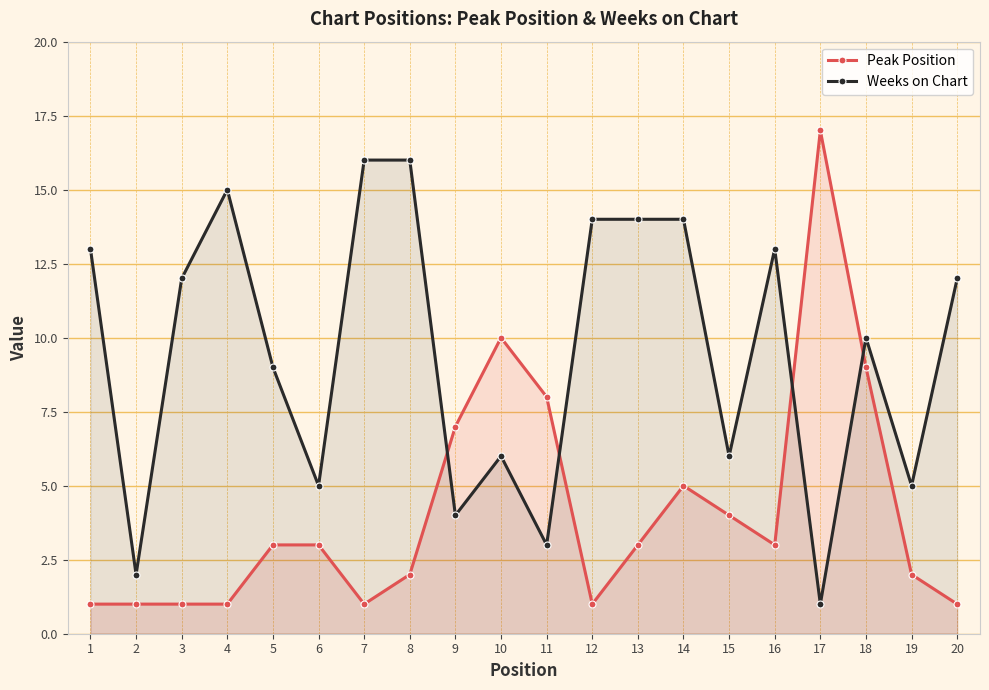

The value of Peak Position at 8 is 2. True or false?

True